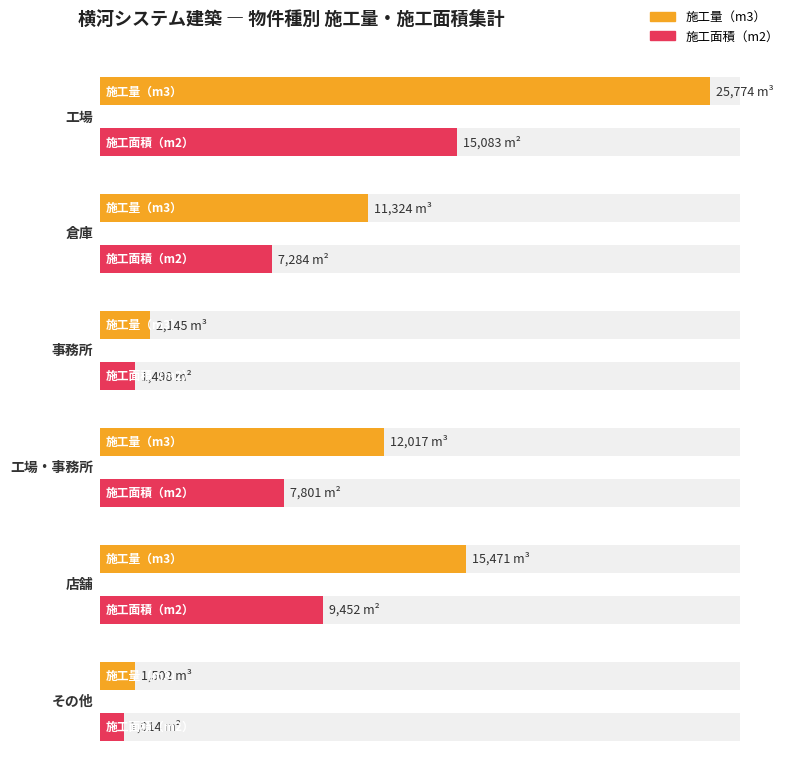

Are the bars grouped side by side (vs. stacked)?

Yes